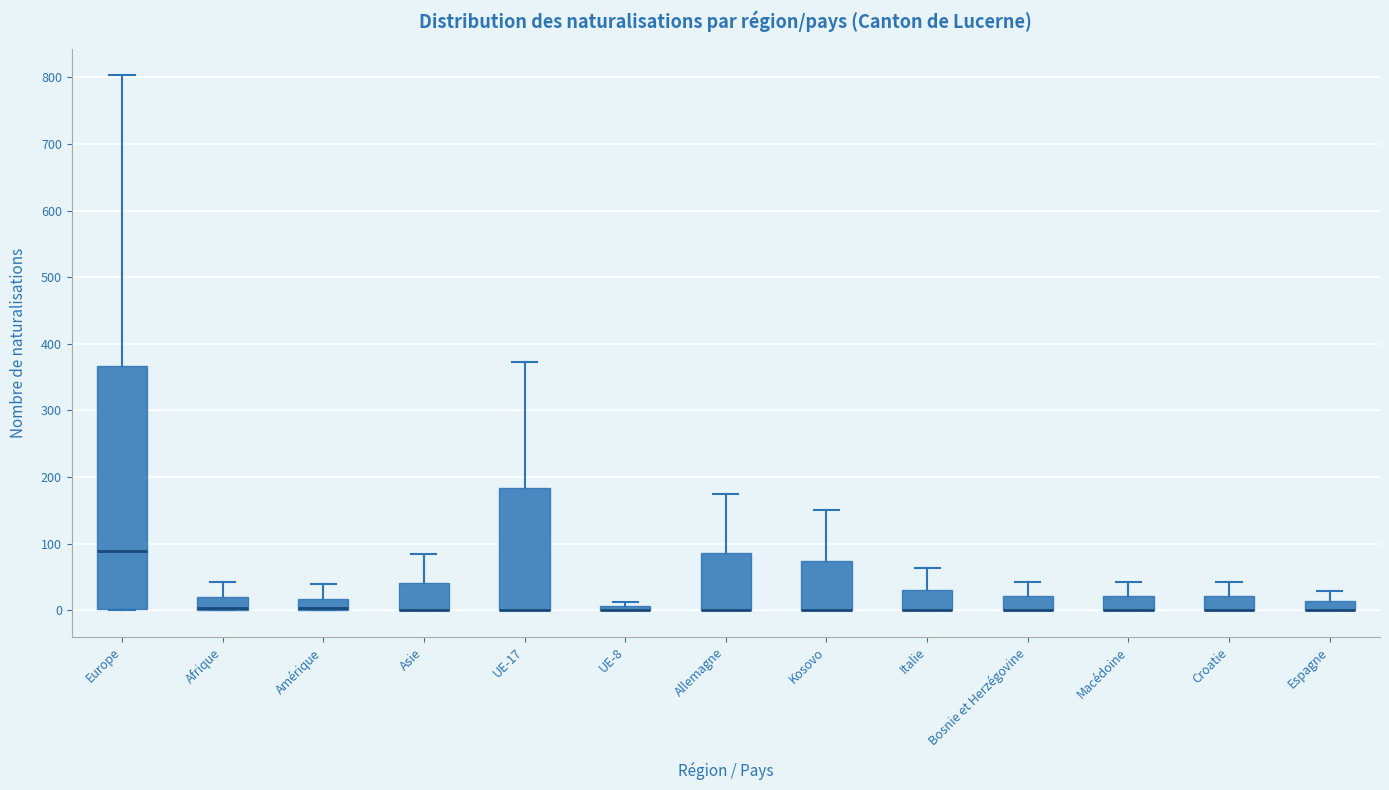

Which box is the tallest, from its lower edge to its upper edge?

Europe